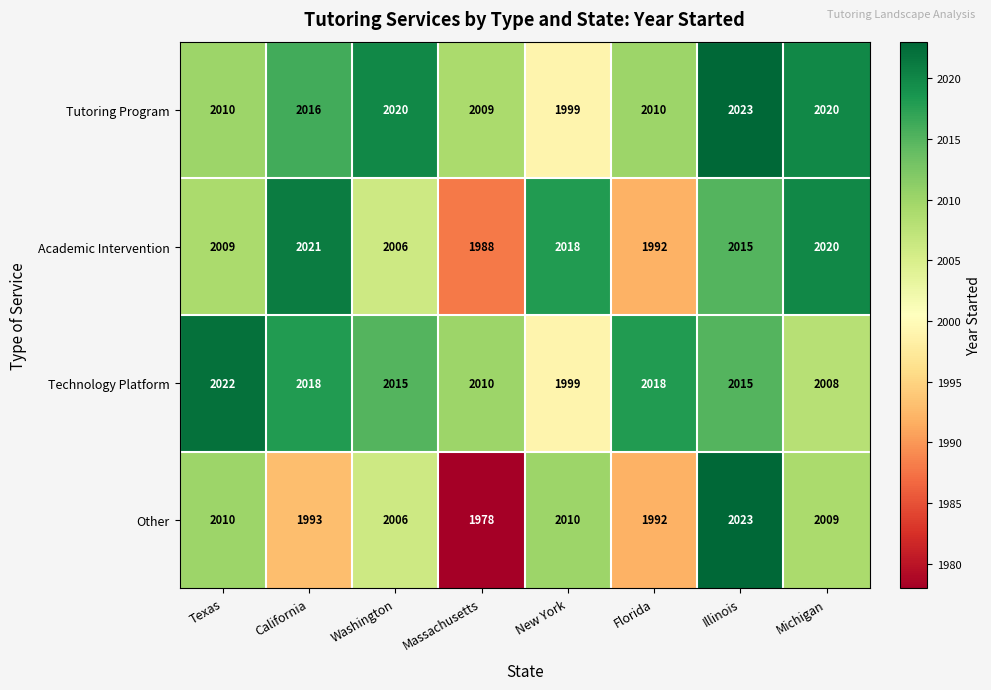

Which series has the largest range (max minus min)?

Other